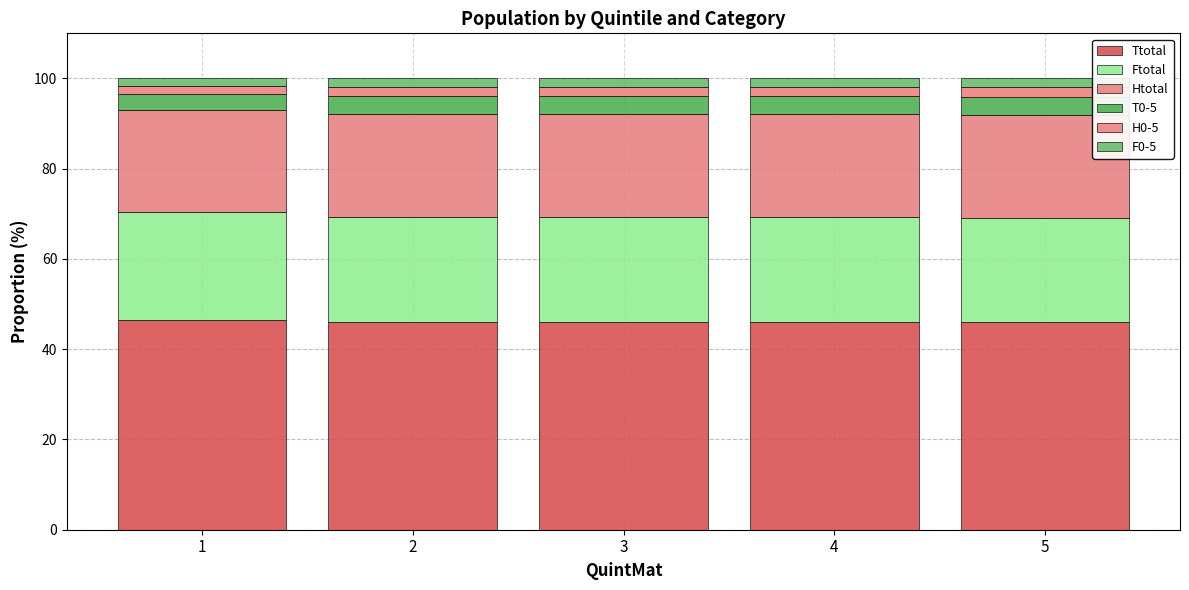

Which series has the widest spread of values?

Ftotal